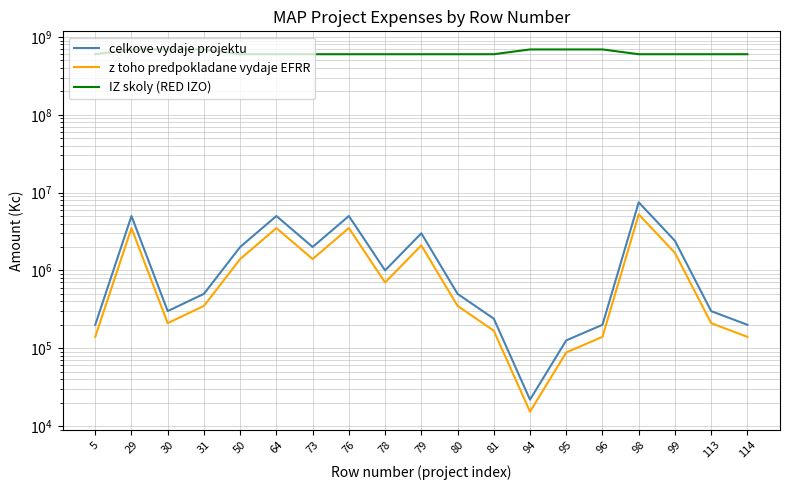

What is the difference between the z toho predpokladane vydaje EFRR values at 95 and 73?

1311706